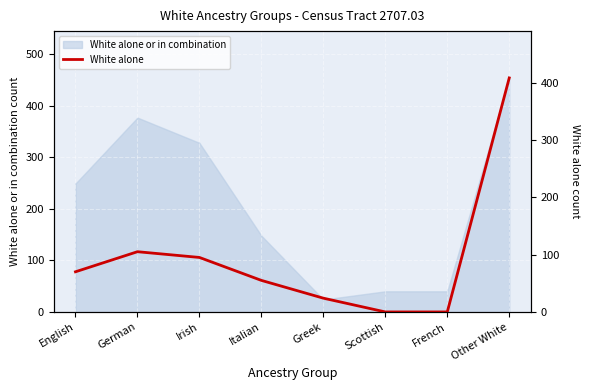

How many lines are shown in the chart?

1